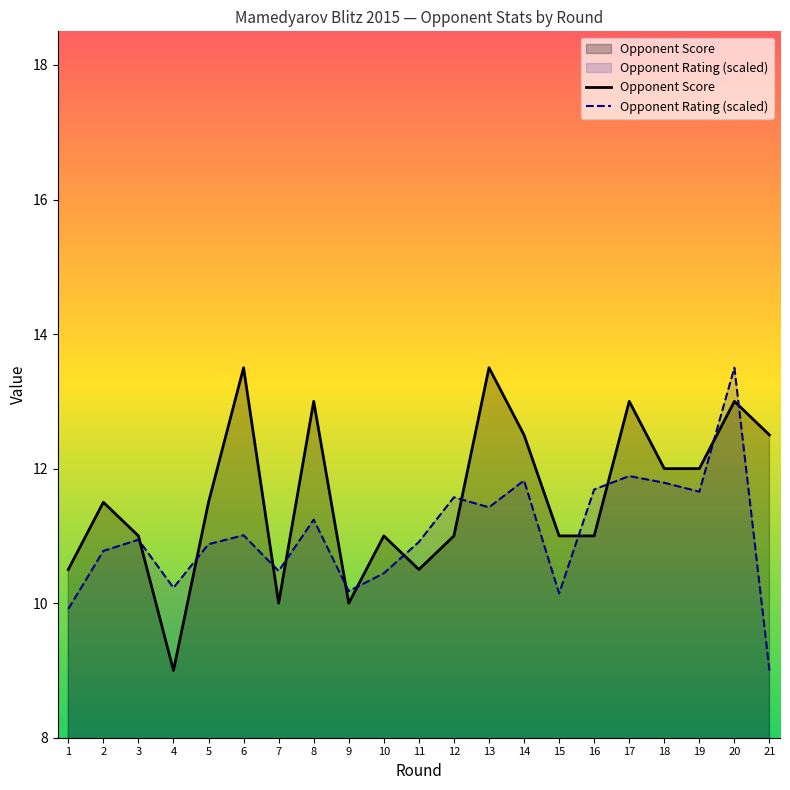

What is the lowest value of the Opponent Score series?

9.0